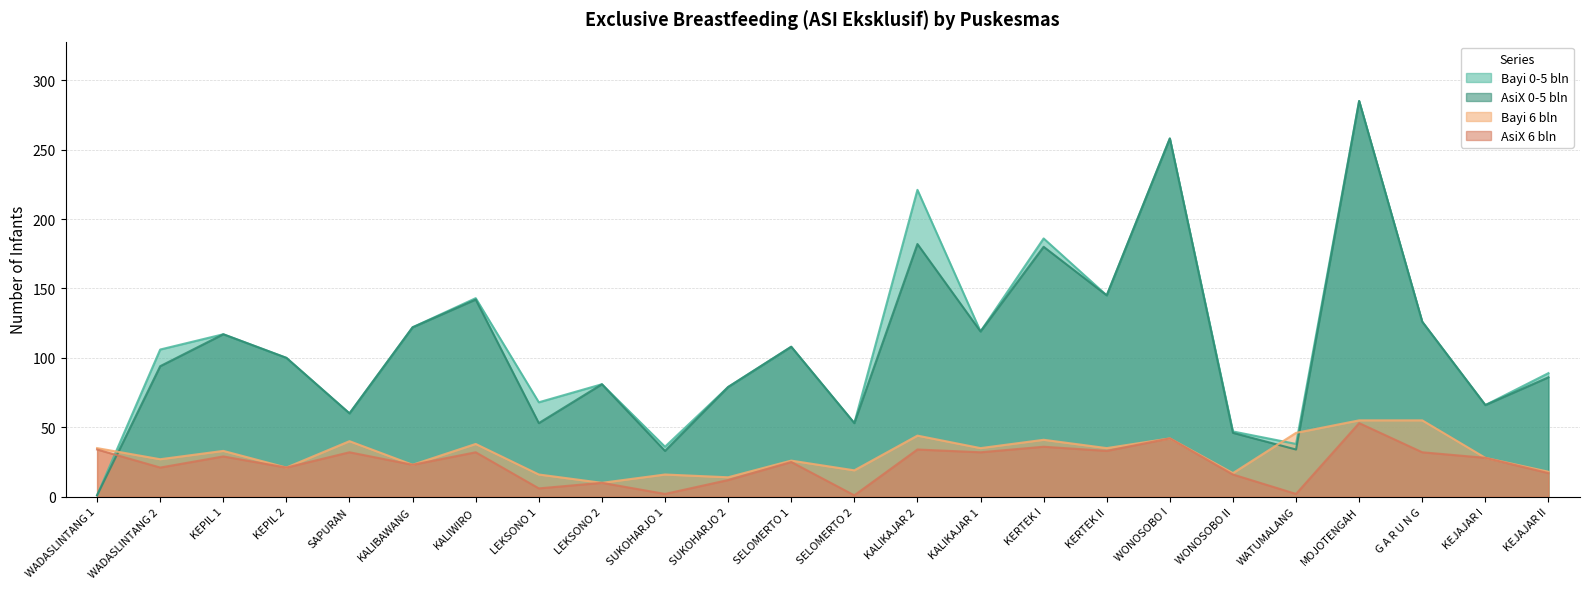

How many interior local valleys does the Bayi 6 bln series have?

9